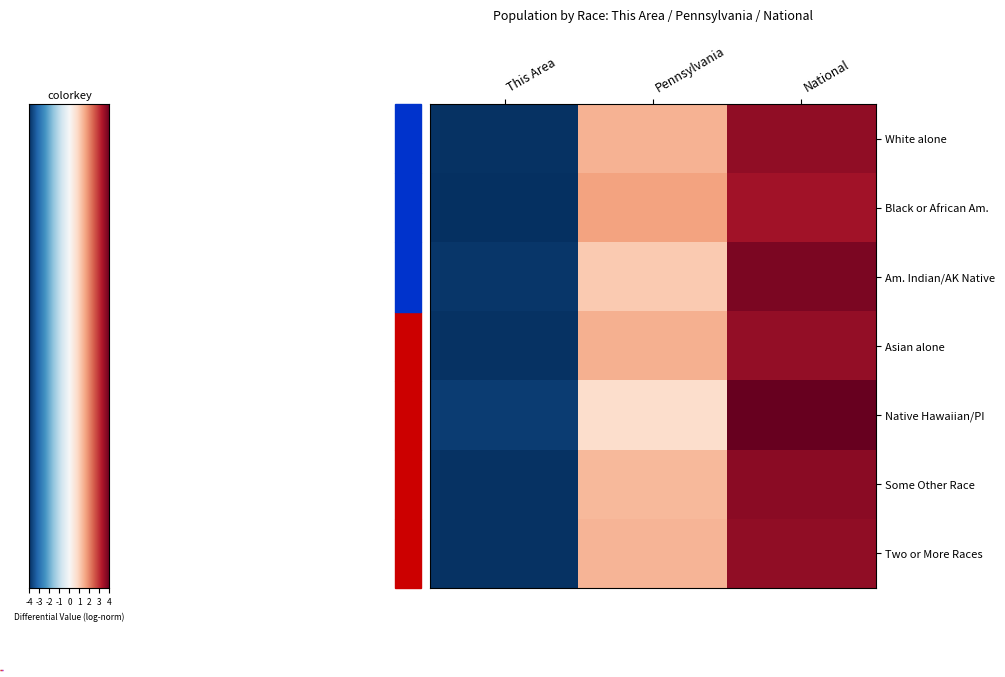

How many series are shown in this chart?

7